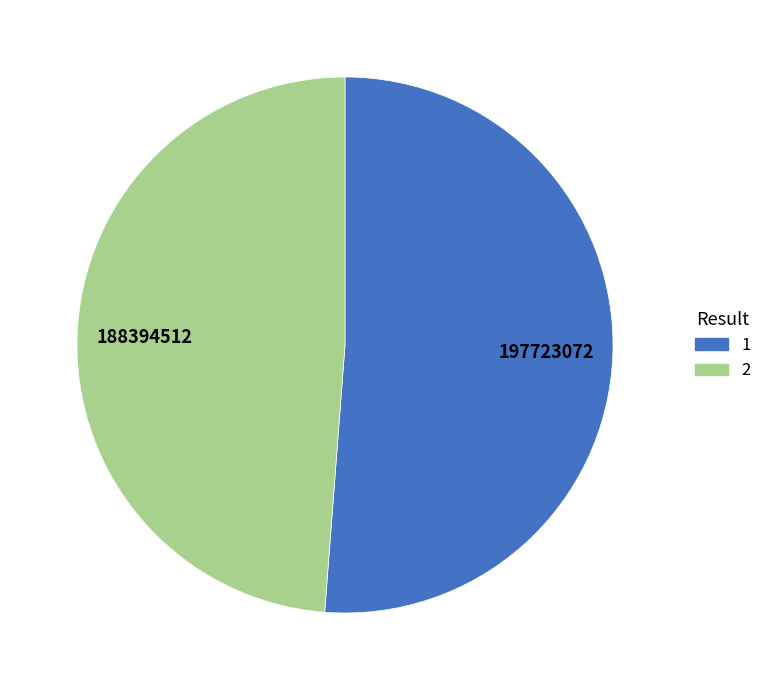

How many segments does this pie chart have?

2